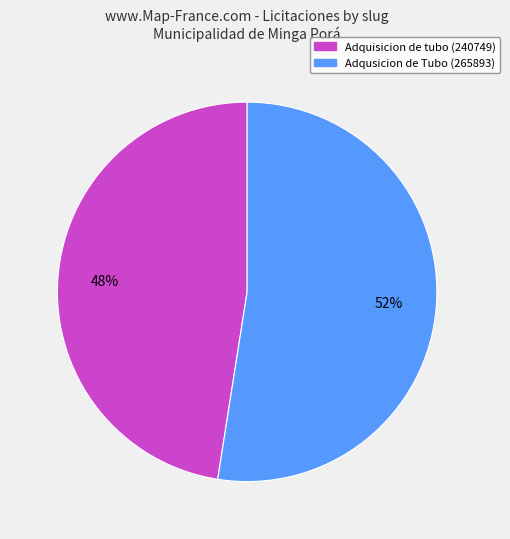

How many segments does this pie chart have?

2